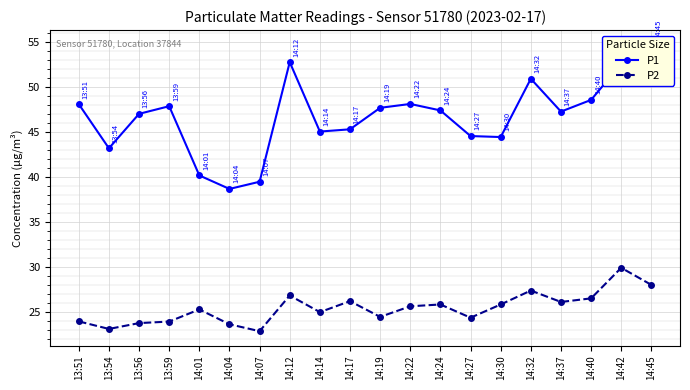

Where does the P2 series first go above 25?

14:01